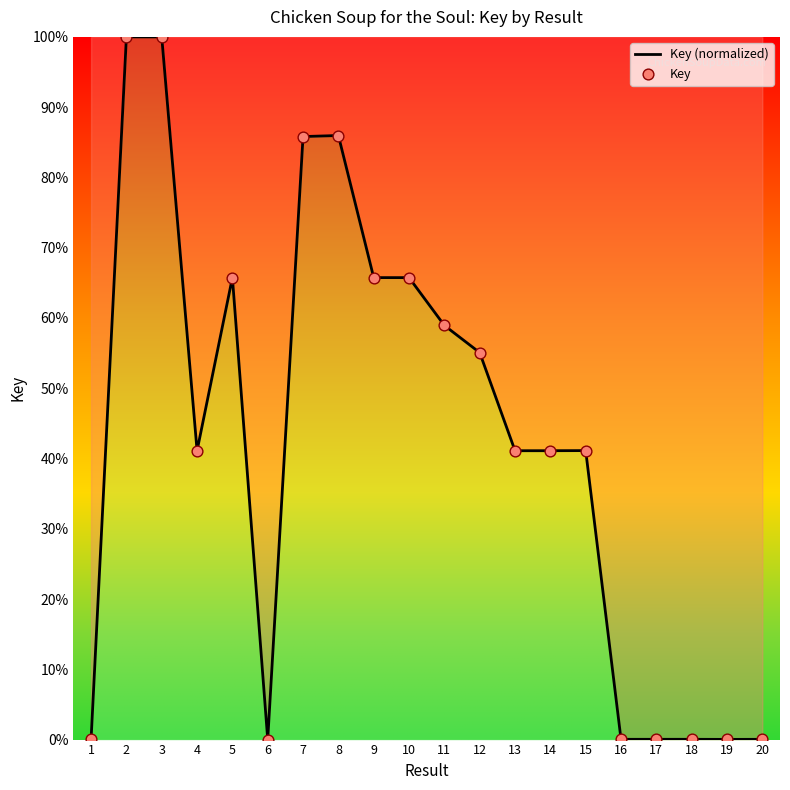

What is the maximum value shown in the chart?

100.0